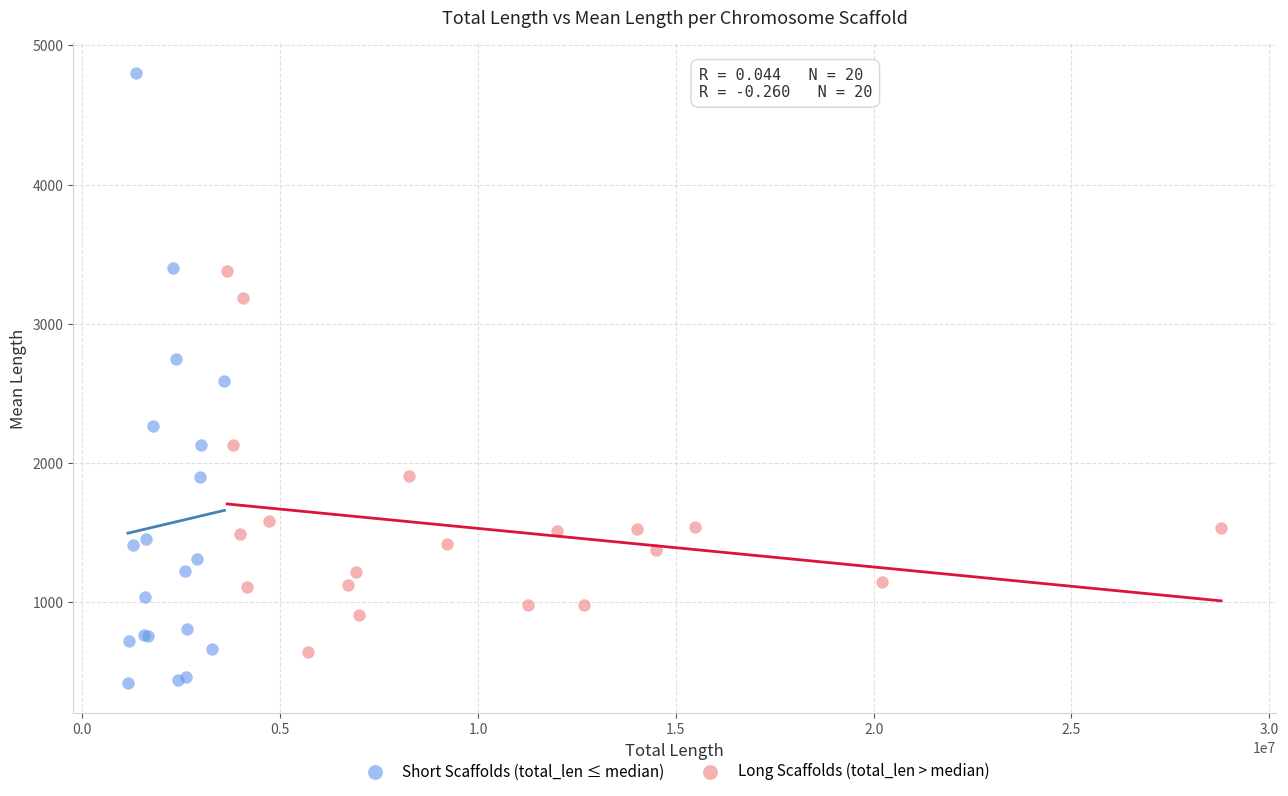

Which series has the widest spread of Y values?

Short Scaffolds (total_len ≤ median)